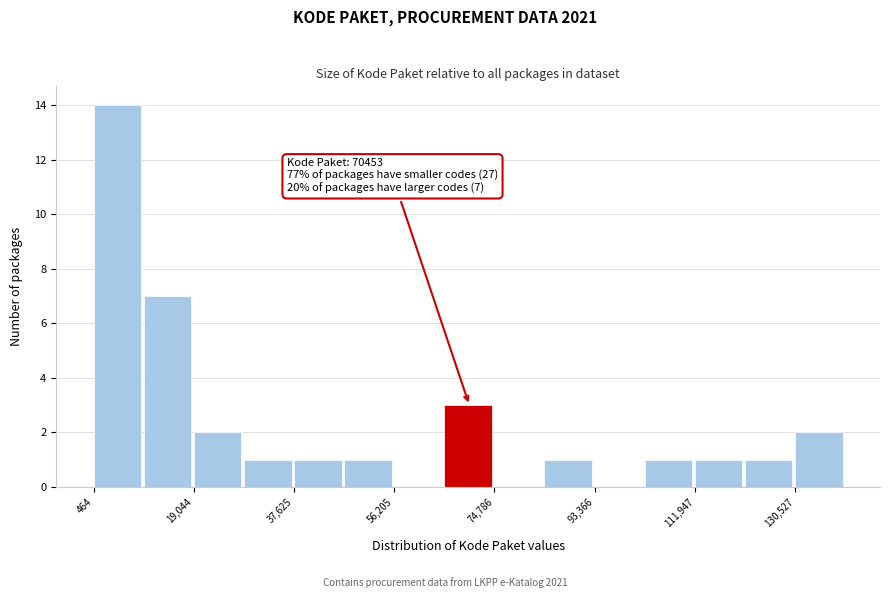

Which range on the x-axis has the tallest bar?

0 to 10000